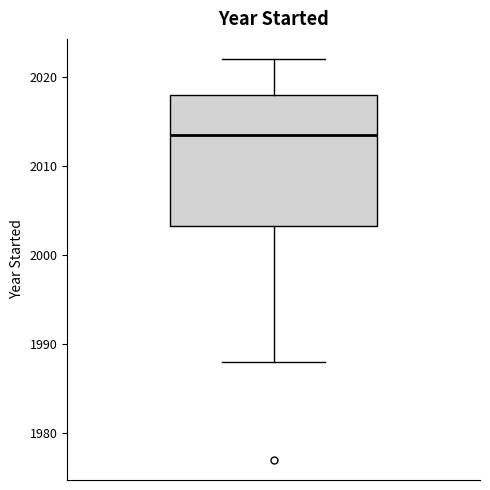

Read this box plot against the y-axis: the position of the median line, the range covered by the box, and the ends of both whiskers. The values are not printed on the chart, so give them approximately, as read against the axis.

median 2014, box 2003 to 2018, whiskers 1988 to 2022